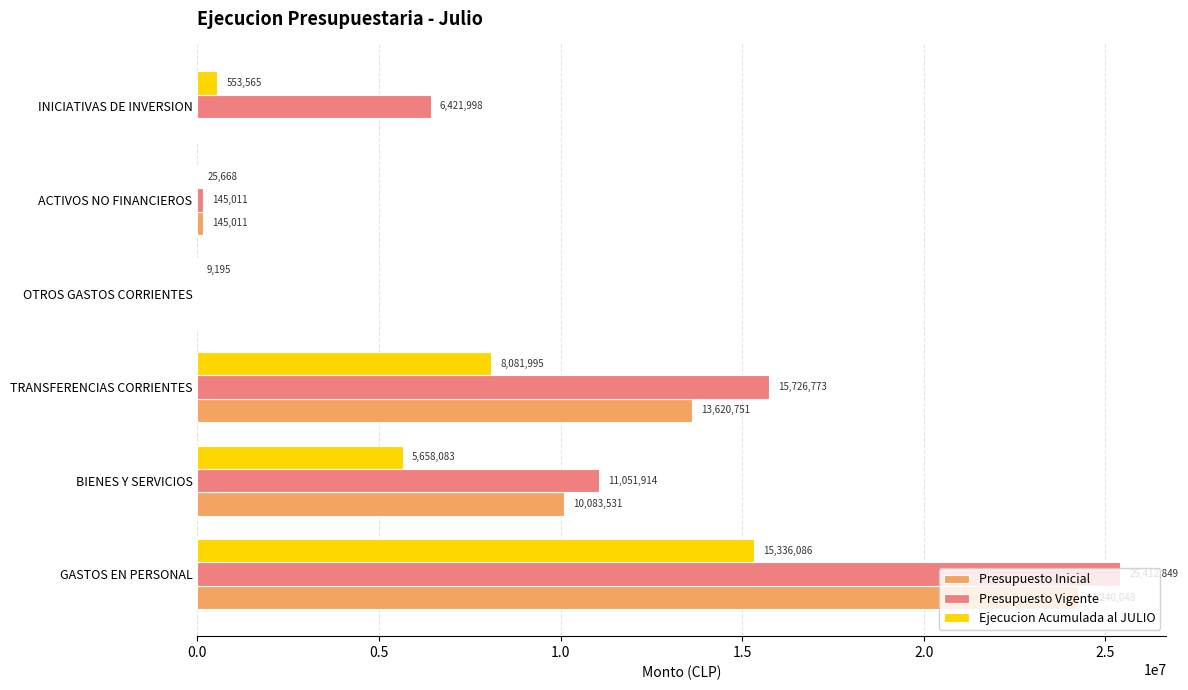

At which label is Ejecucion Acumulada al JULIO closest to 7672640?

TRANSFERENCIAS CORRIENTES